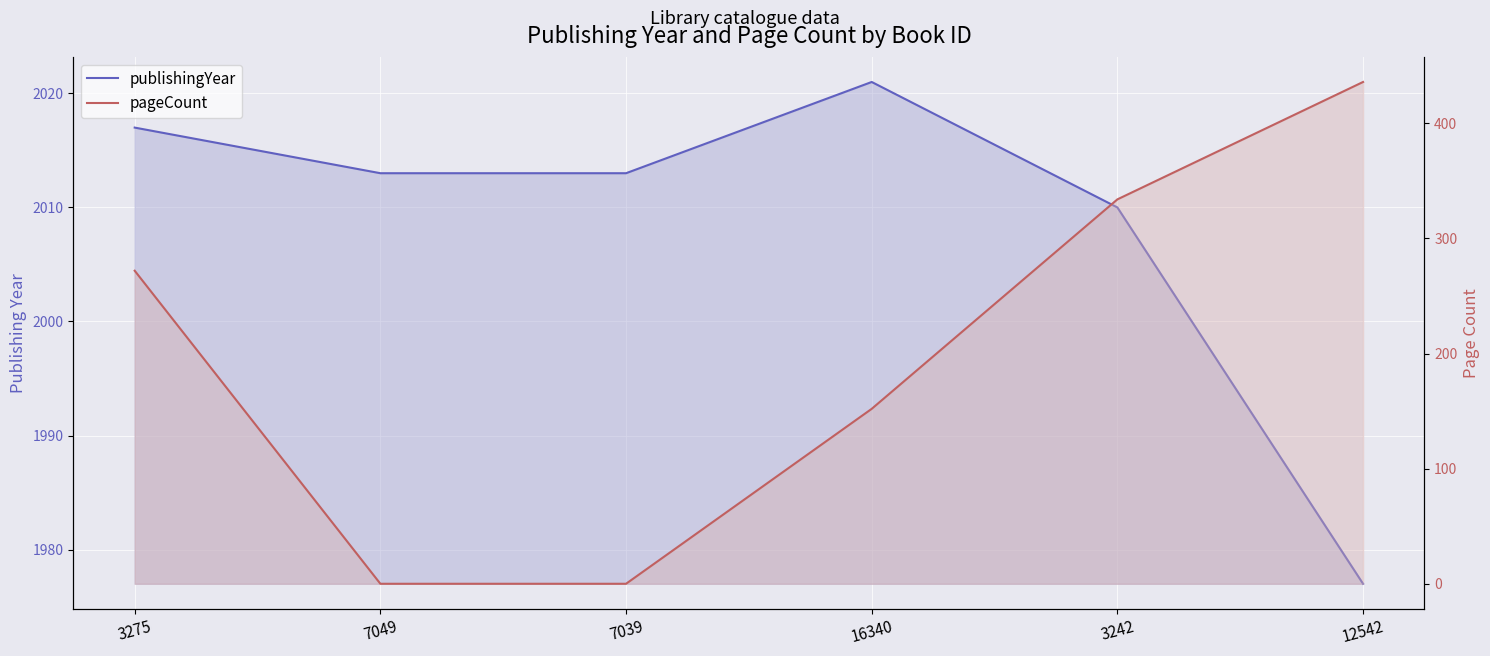

Which series has the largest total across all categories?

publishingYear